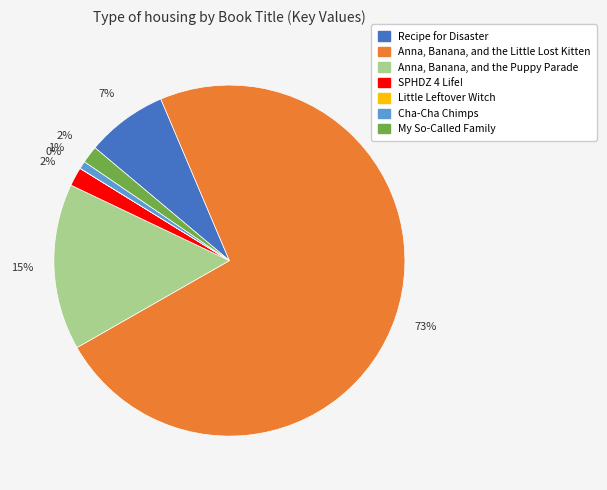

Which slice is the largest?

Anna, Banana, and the Little Lost Kitten